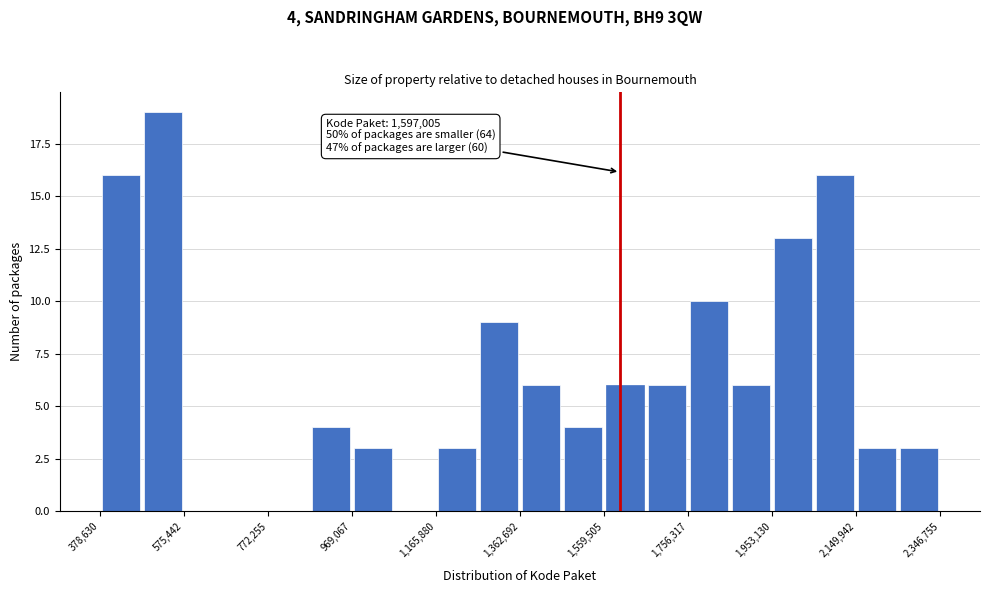

Which range on the x-axis has the tallest bar?

480000 to 580000